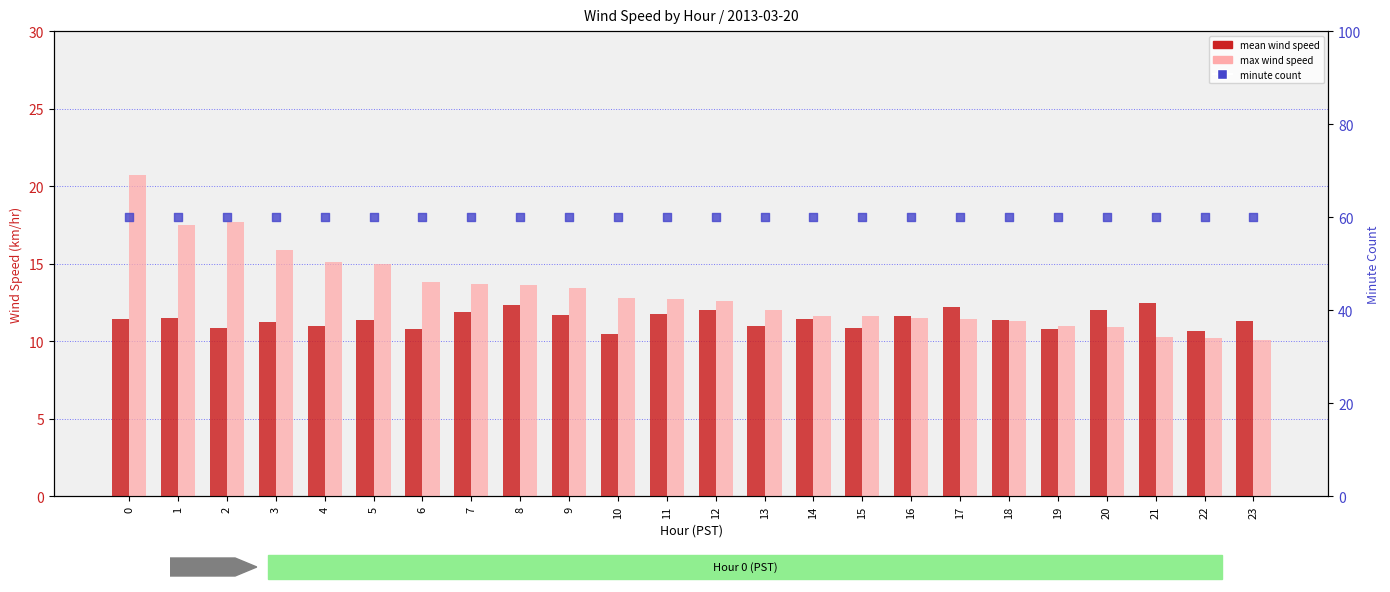

Which series reaches the minimum Y coordinate?

max wind speed